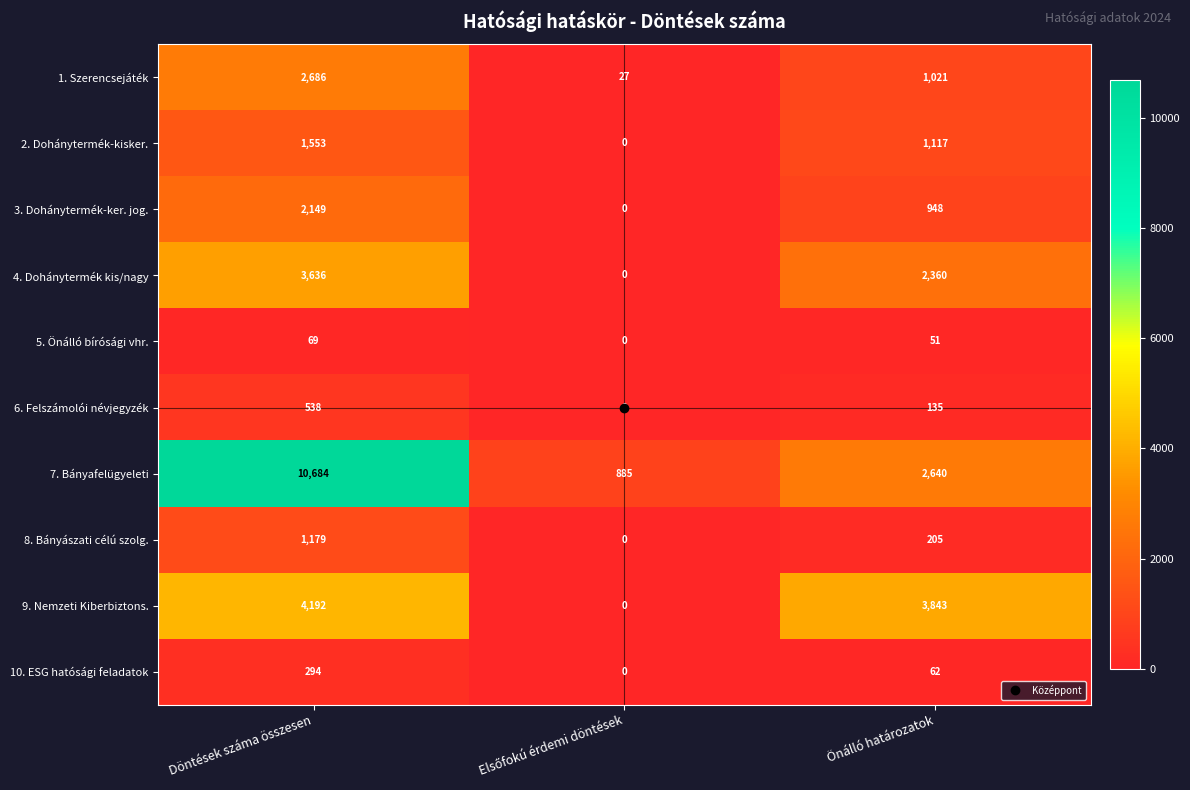

How many categories are shown in the chart?

3